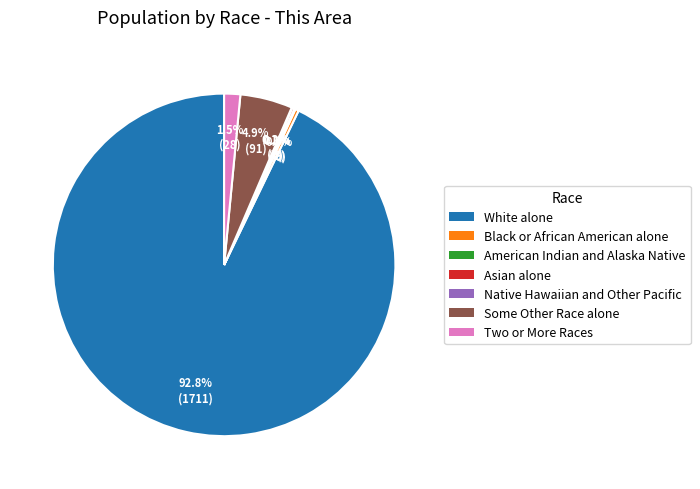

What is the total percentage of Two or More Races and Black or African American alone?

1.8%